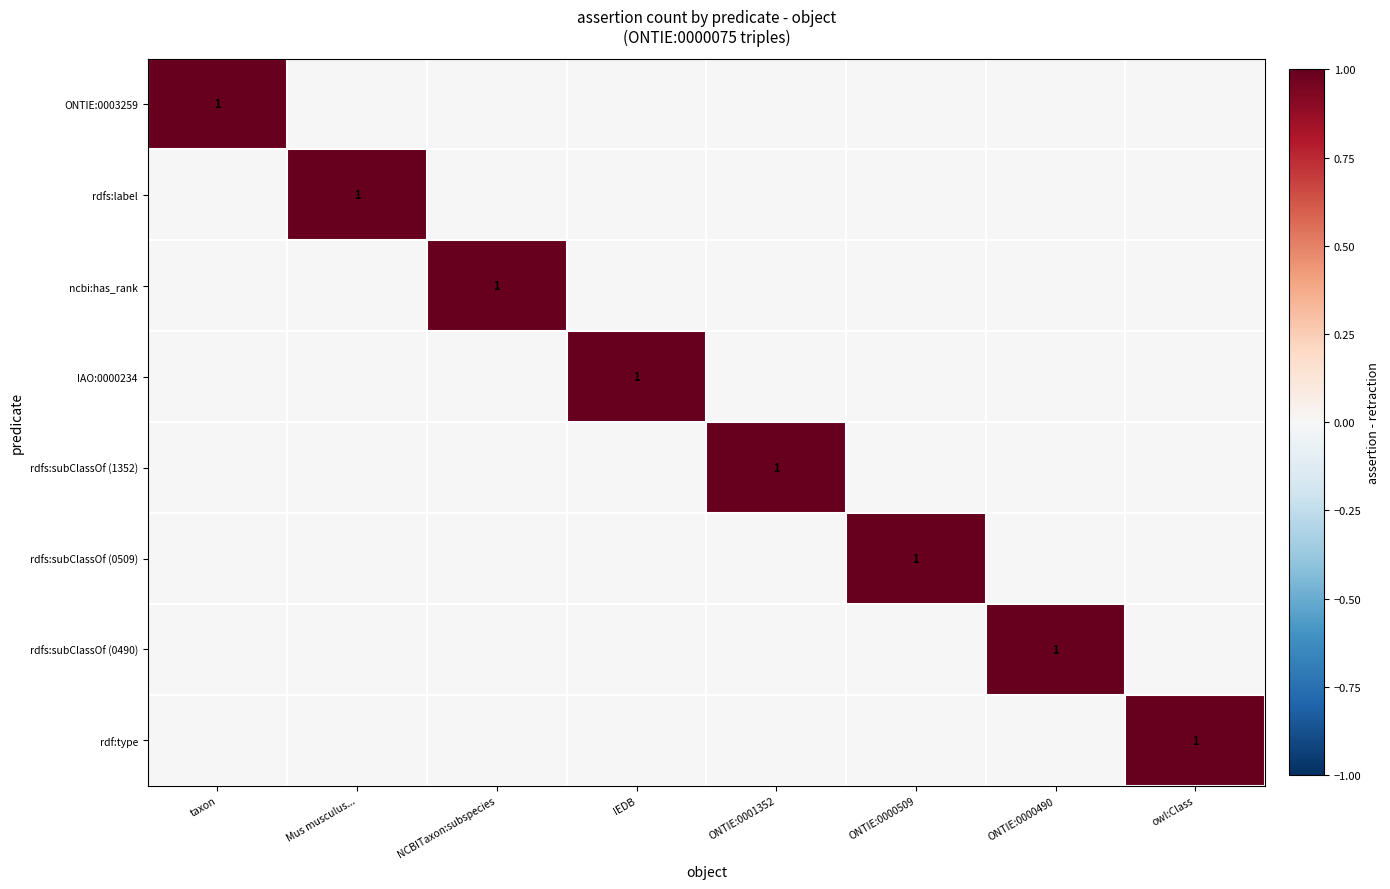

Which category has the highest value across all series?

taxon